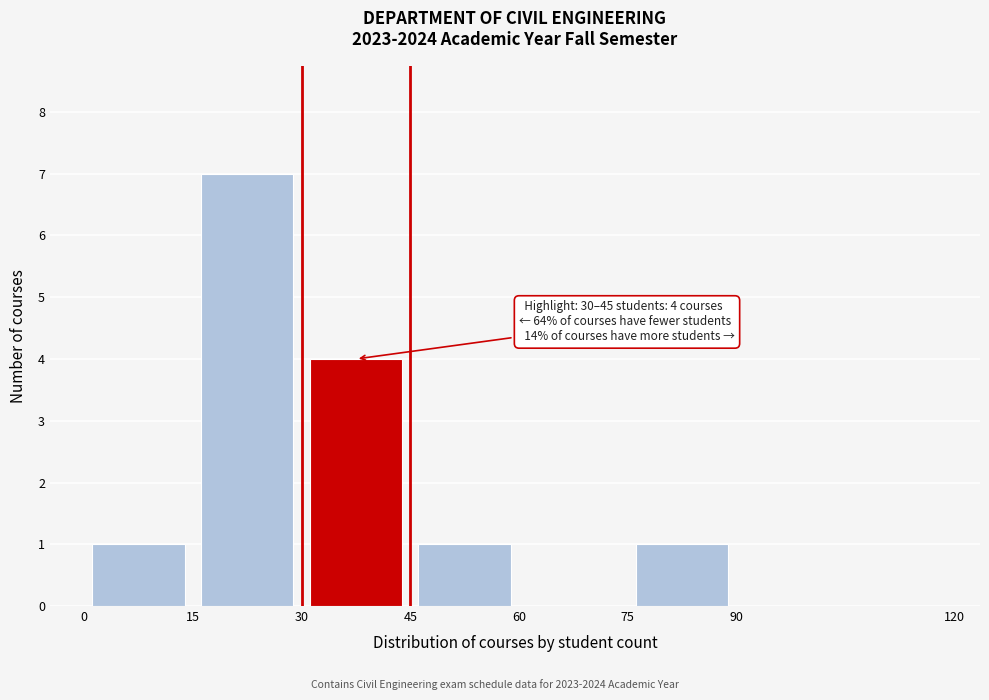

Which range on the x-axis has the tallest bar?

15 to 30